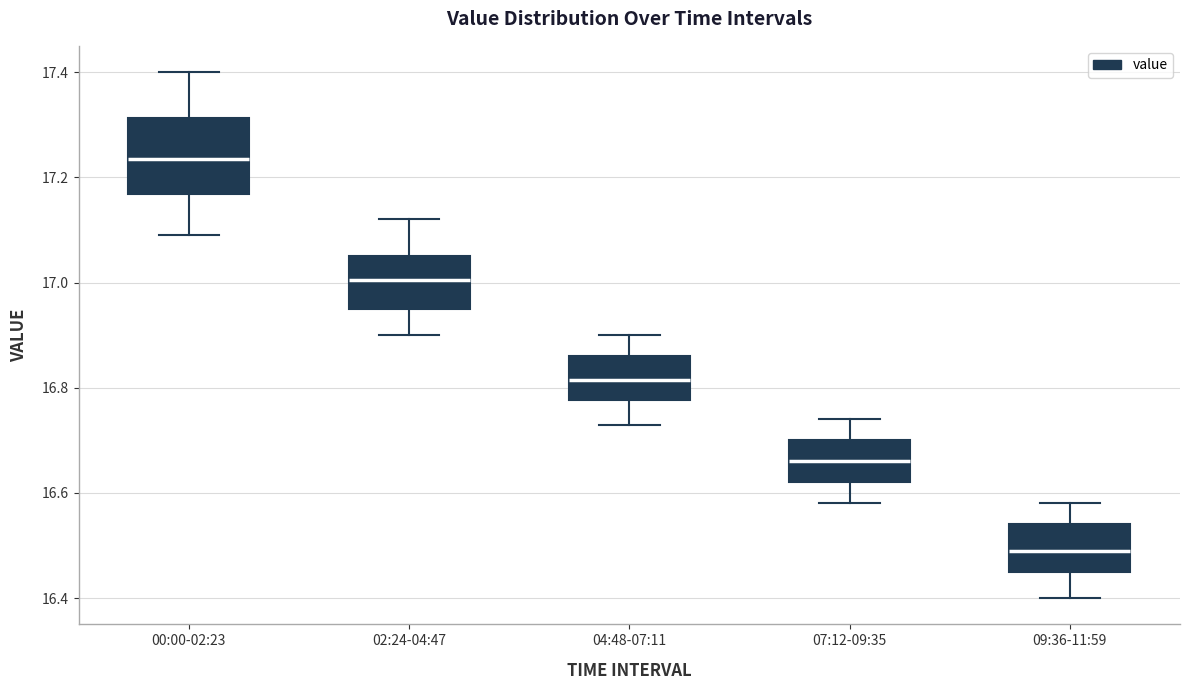

Comparing the boxes themselves (not the whiskers), which one is the tallest?

00:00-02:23